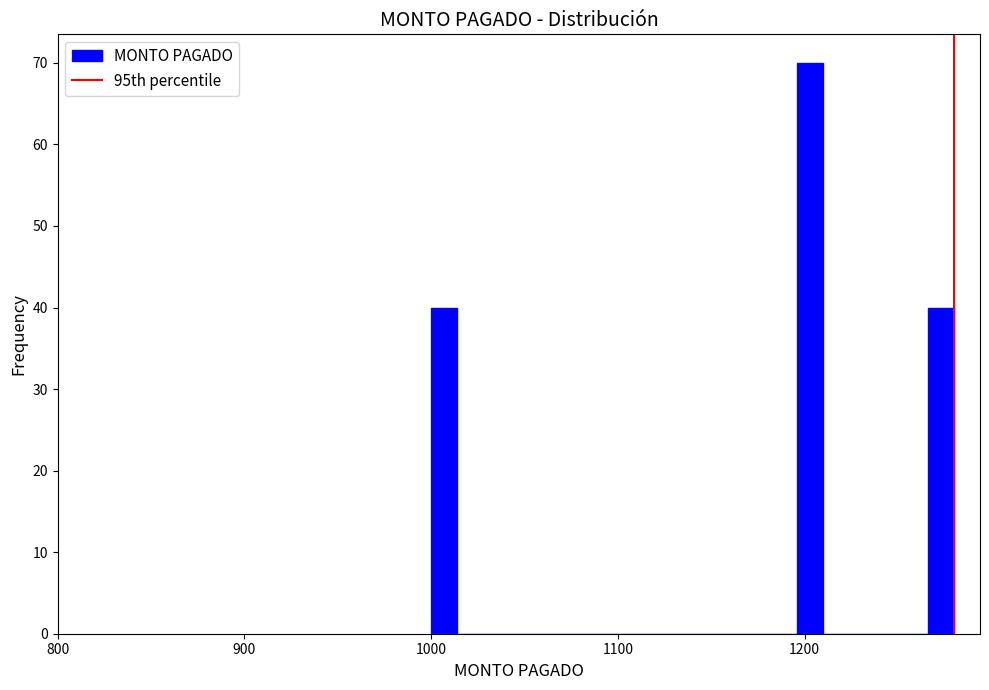

Read against the x-axis, roughly where is the centre of the tallest bar?

1200